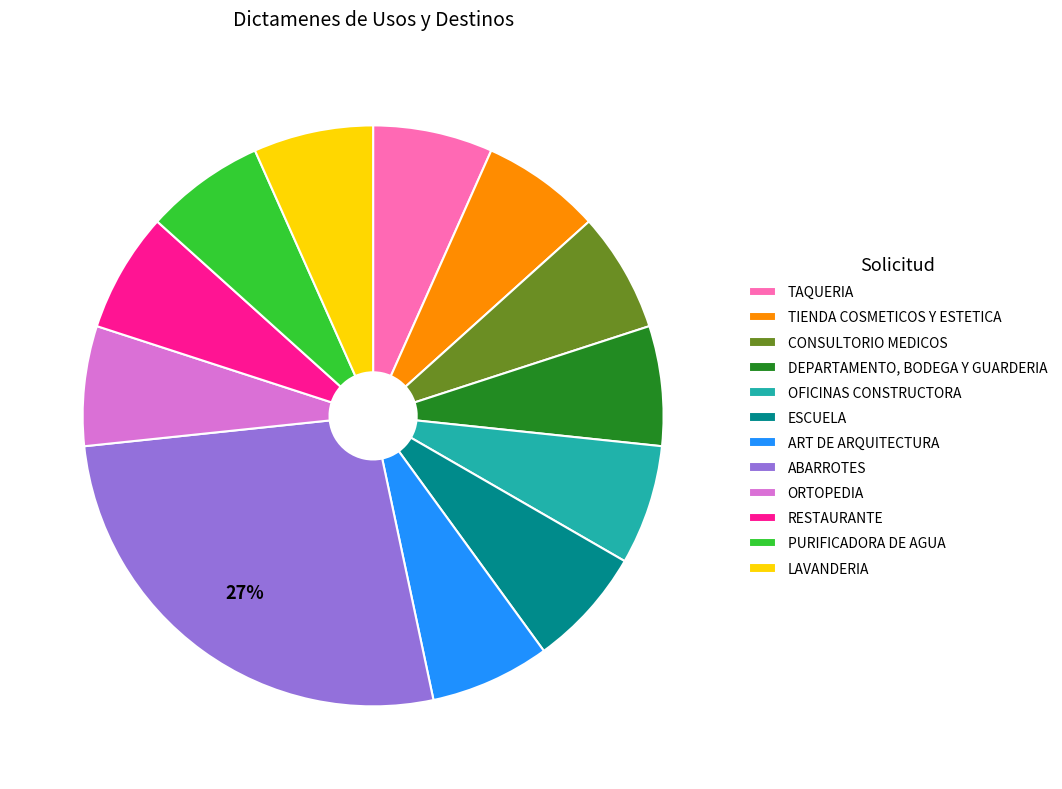

To the nearest percent, what is the average slice percentage?

8%